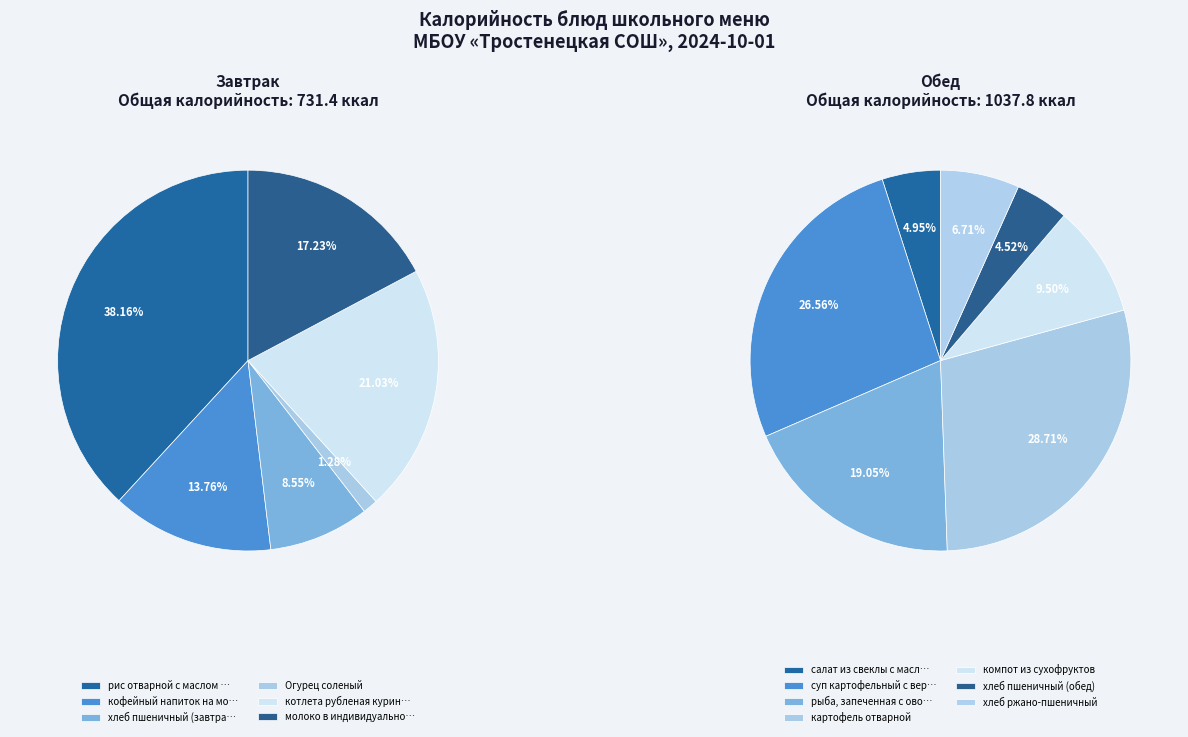

Rank the series at кофейный напиток на молоке from highest to lowest value.

Завтрак, Обед